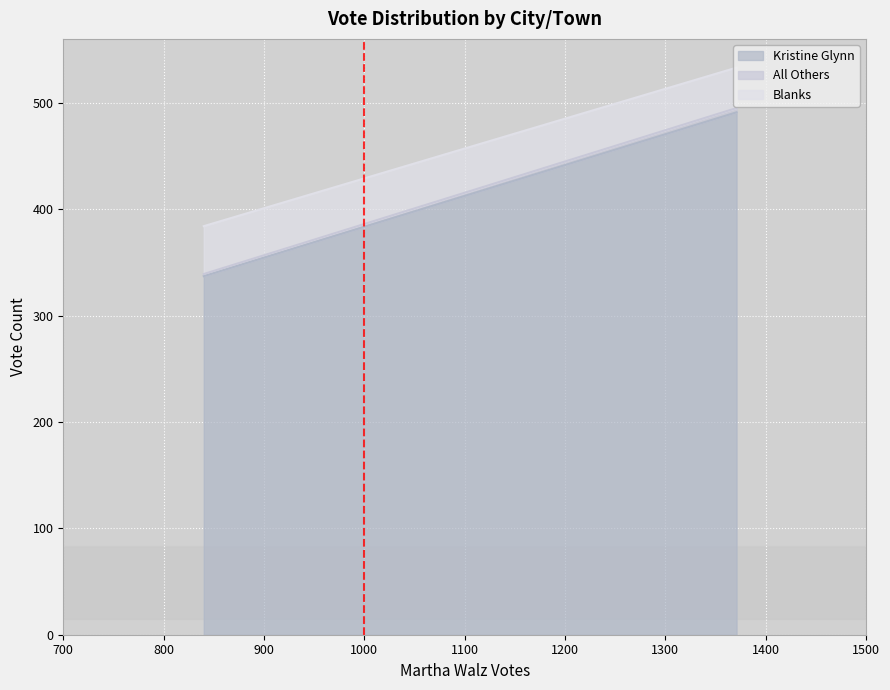

What is the greatest value displayed?

491